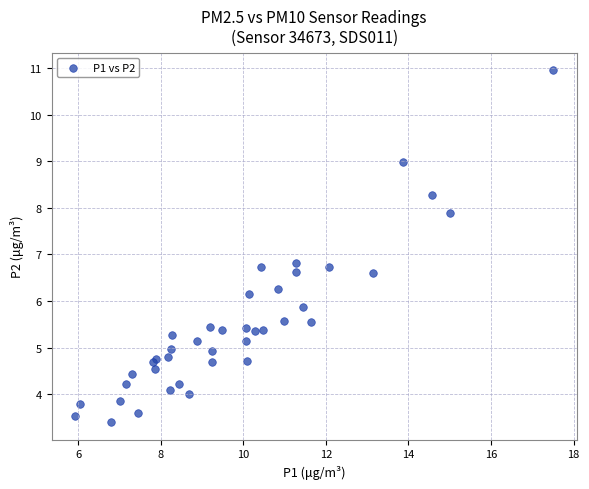

What Y value in the scatter plot is closest to 7?

6.8